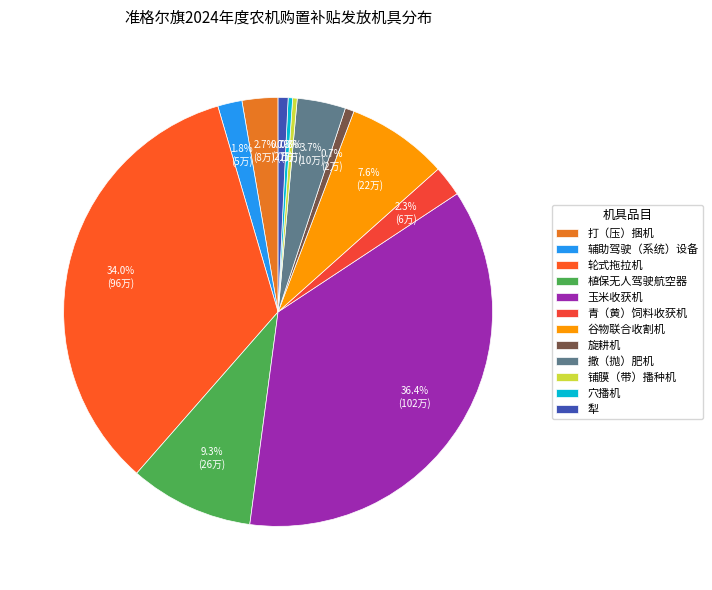

To the nearest percent, what is the average slice percentage?

8%